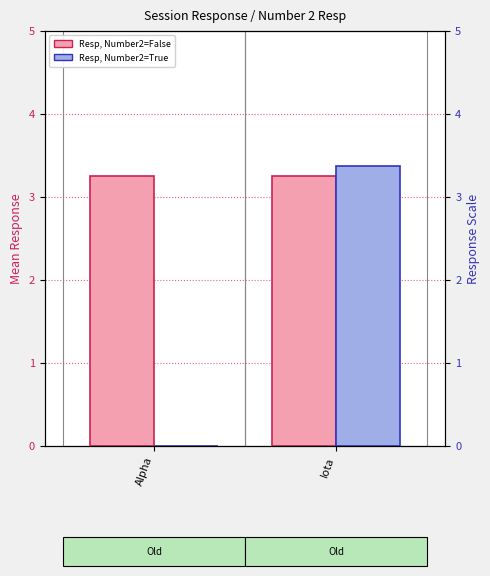

What is the value of the Number 2 Resp = False bar at the 1st from the left?

3.2